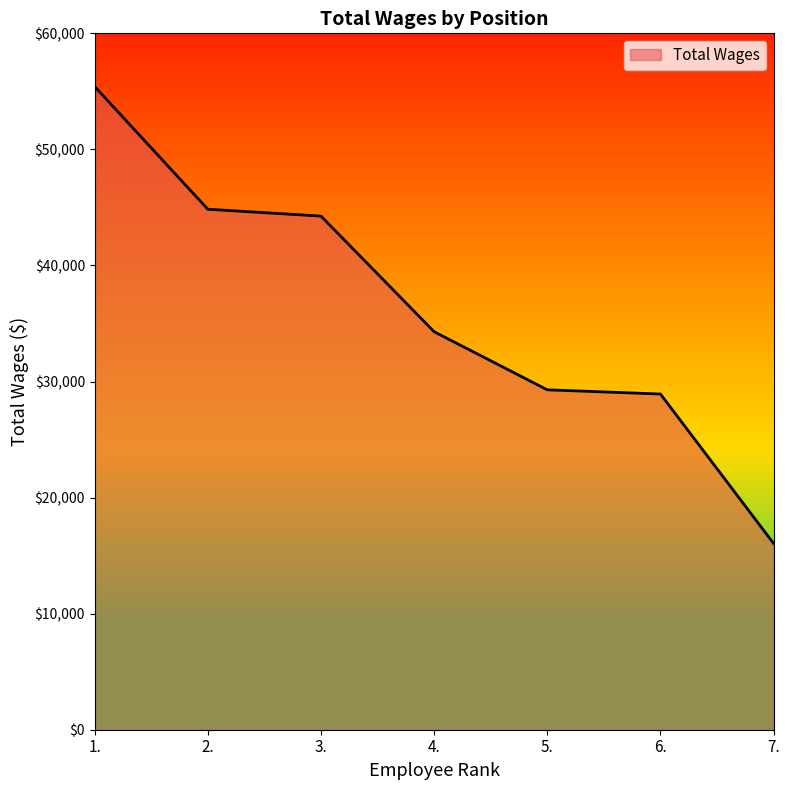

What is the minimum value shown in the chart?

16044